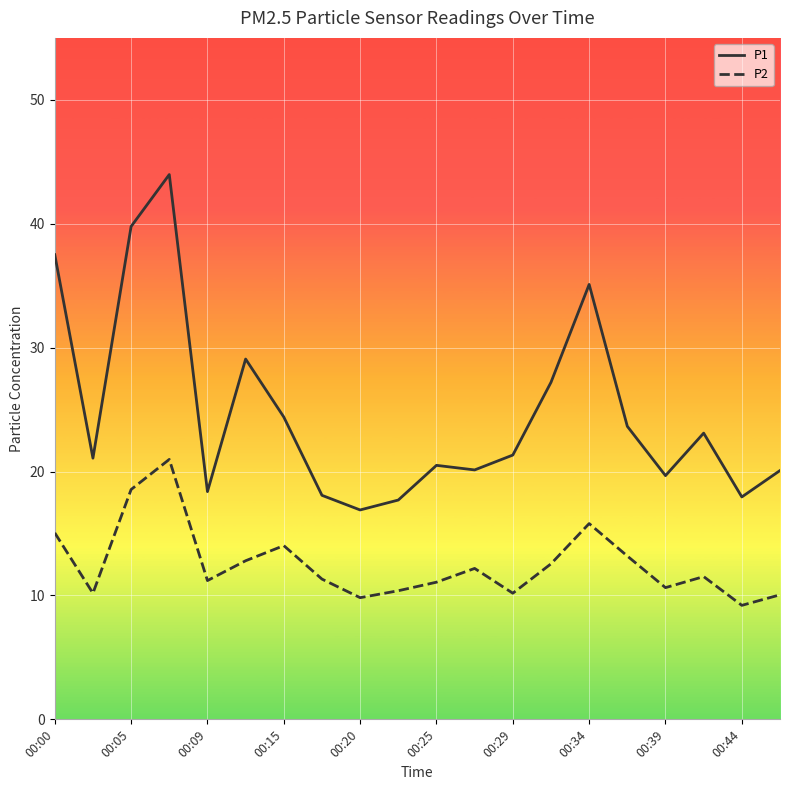

True or false: P2 and P1 intersect in this chart.

False